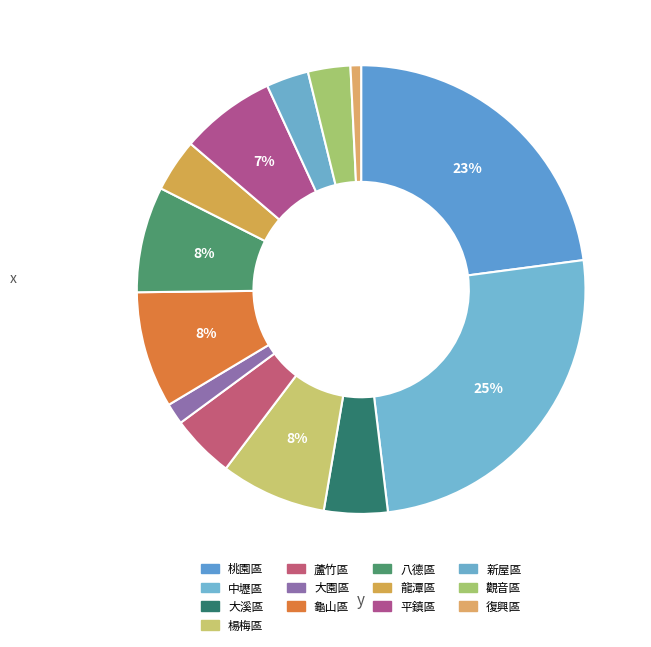

To the nearest percent, what is the combined percentage of 平鎮區 and 楊梅區?

15%